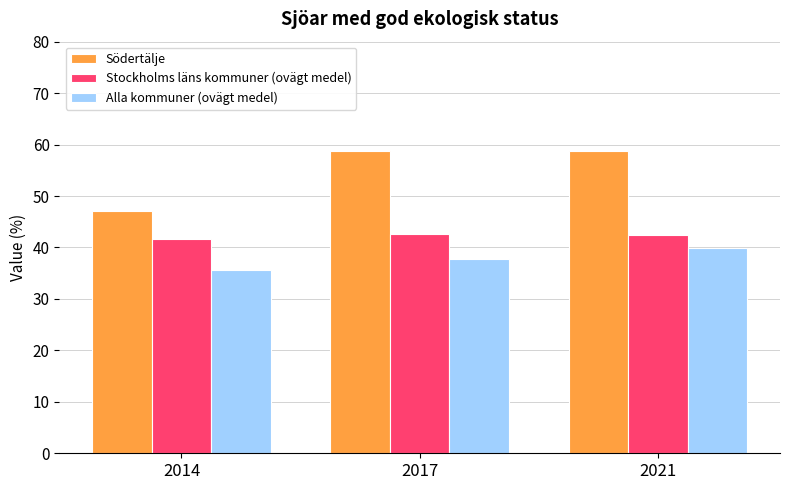

What is the smallest value displayed?

35.7